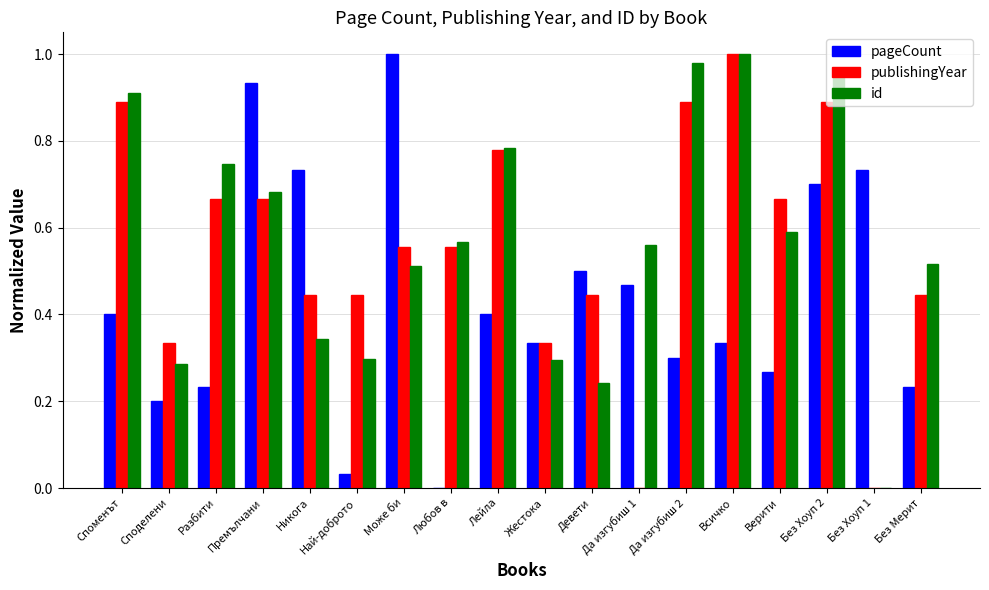

Is the value of publishingYear at Любов в greater than the value of id at Любов в?

No